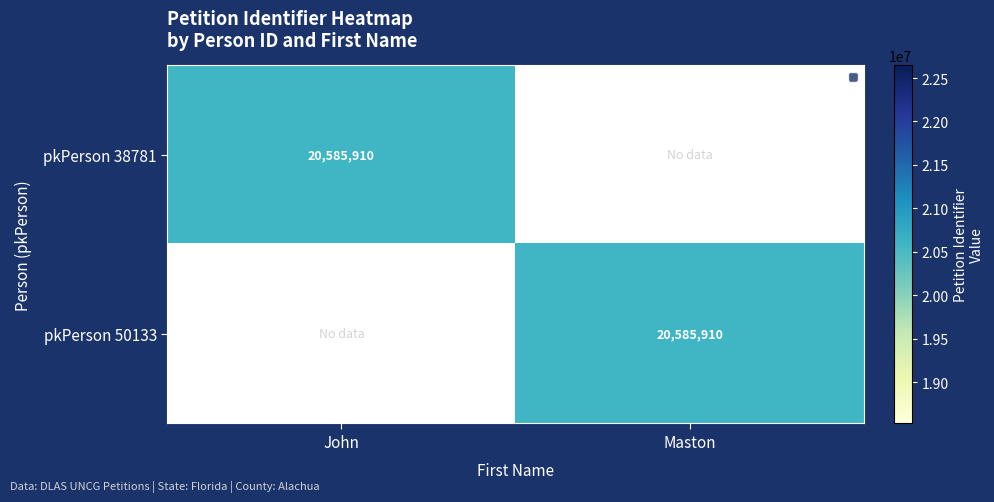

True or false: pkPerson 50133 has a value of 20585910 at Maston.

True